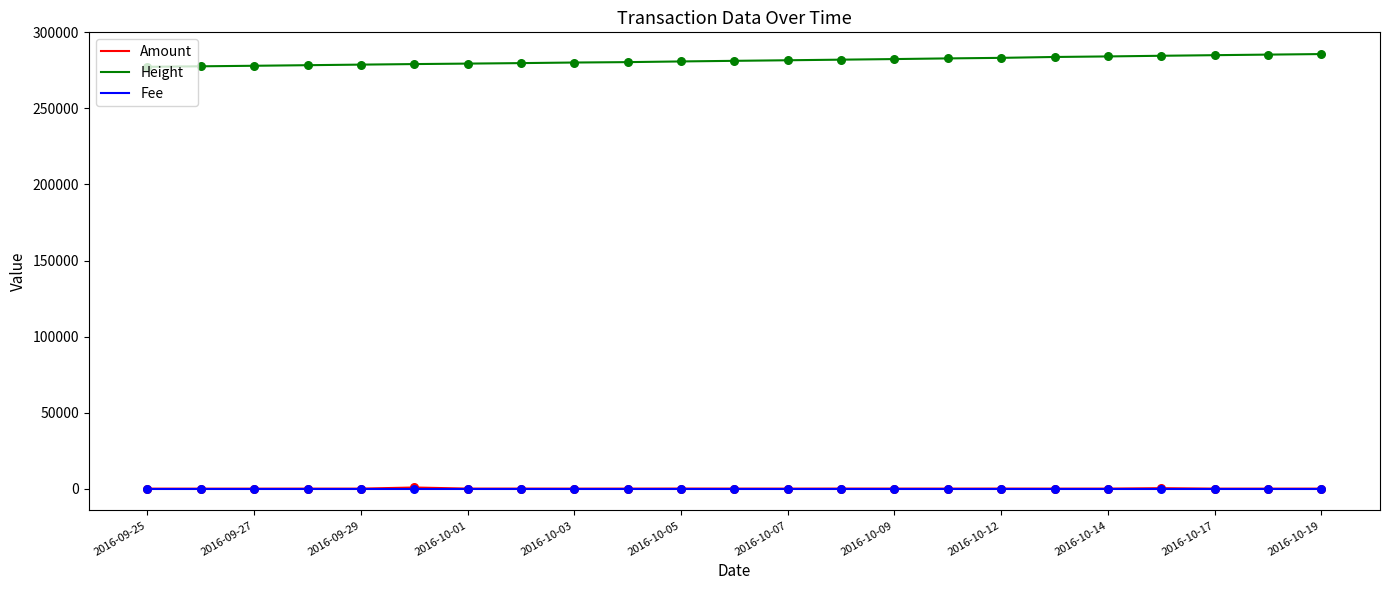

At how many categories does at least one series exceed 77646?

23